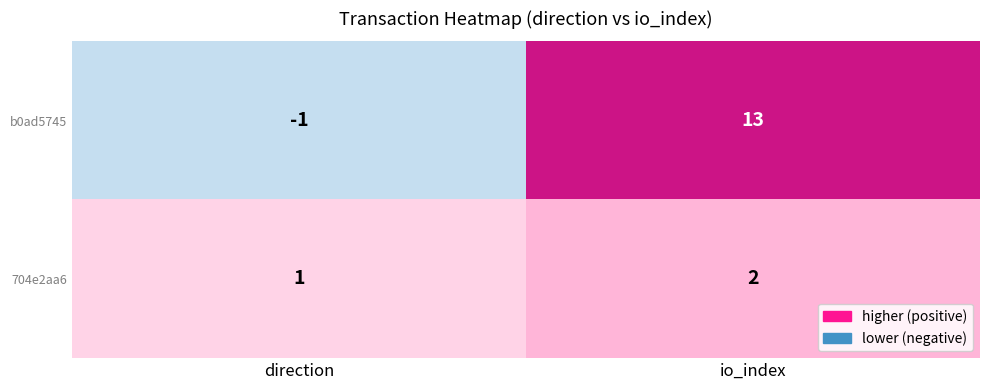

Which series has the widest spread of values?

b0ad5745